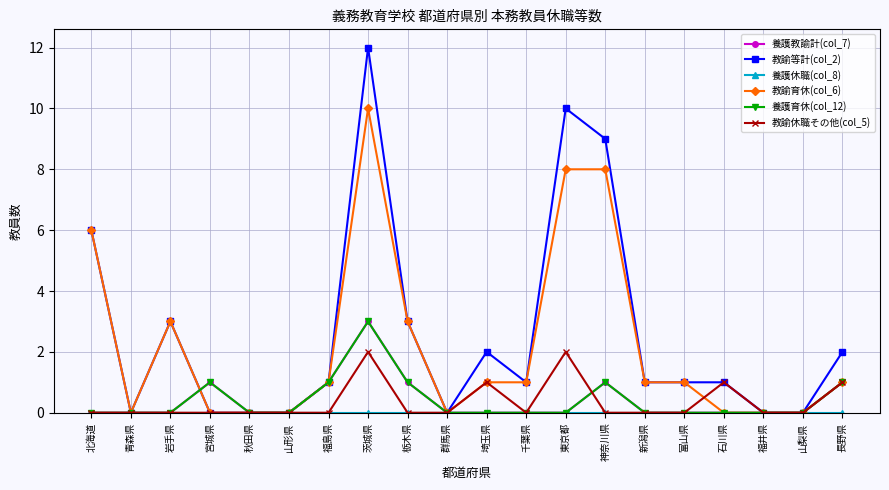

Does the chart have visible grid lines?

Yes